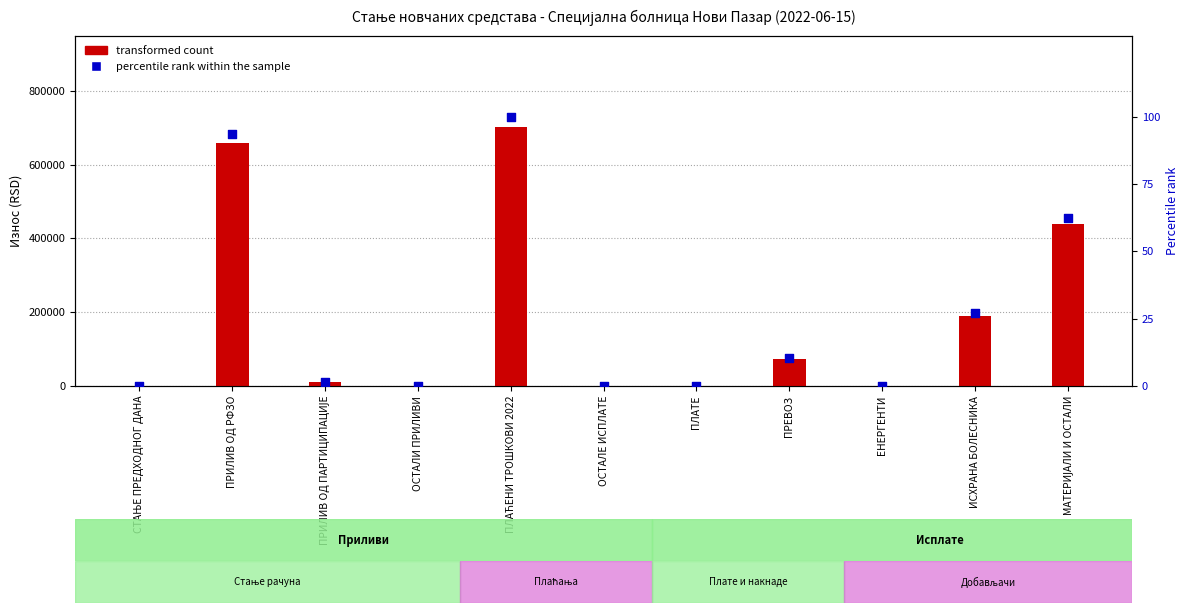

Is the value of transformed count at ПЛАЋЕНИ ТРОШКОВИ 2022 greater than the value of percentile rank within the sample at ОСТАЛЕ ИСПЛАТЕ?

Yes